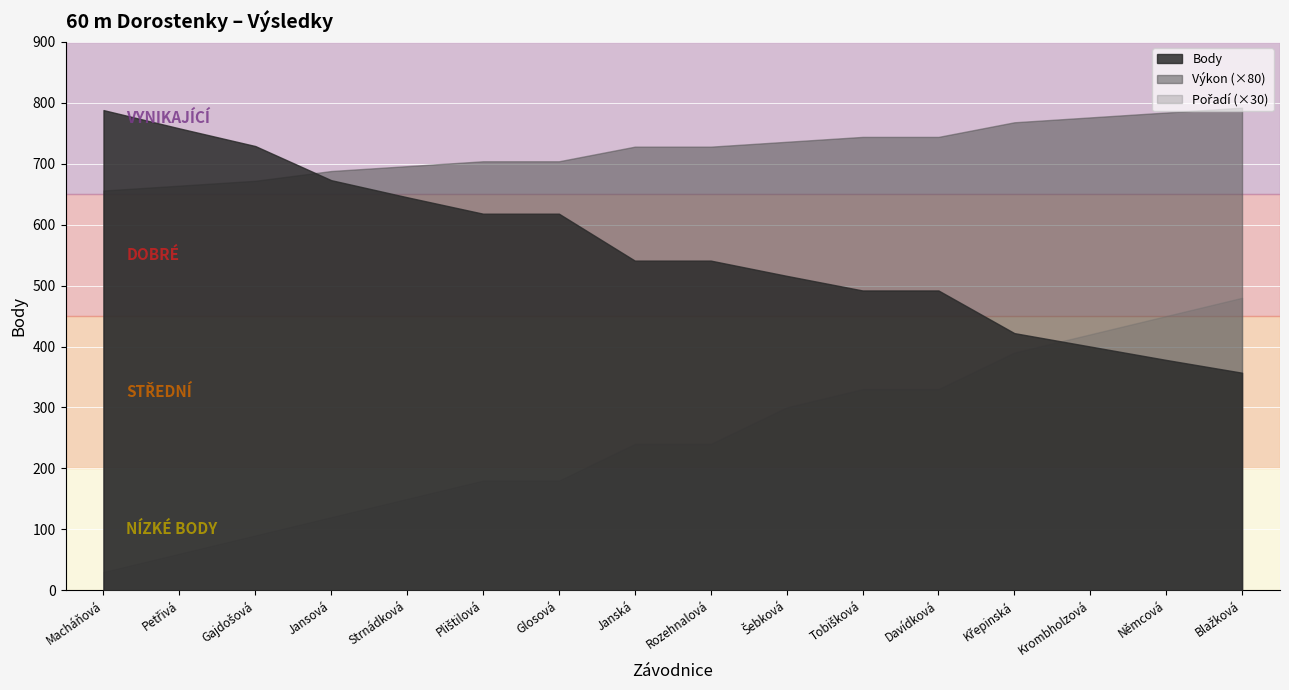

What position from the left is Tobišková Karolína?

11